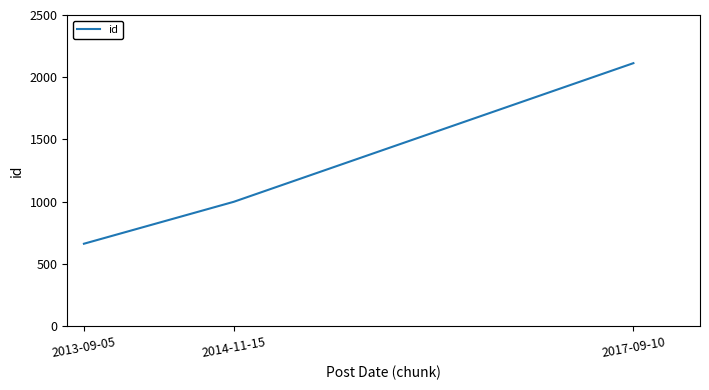

What is the difference between the maximum and minimum values?

1451